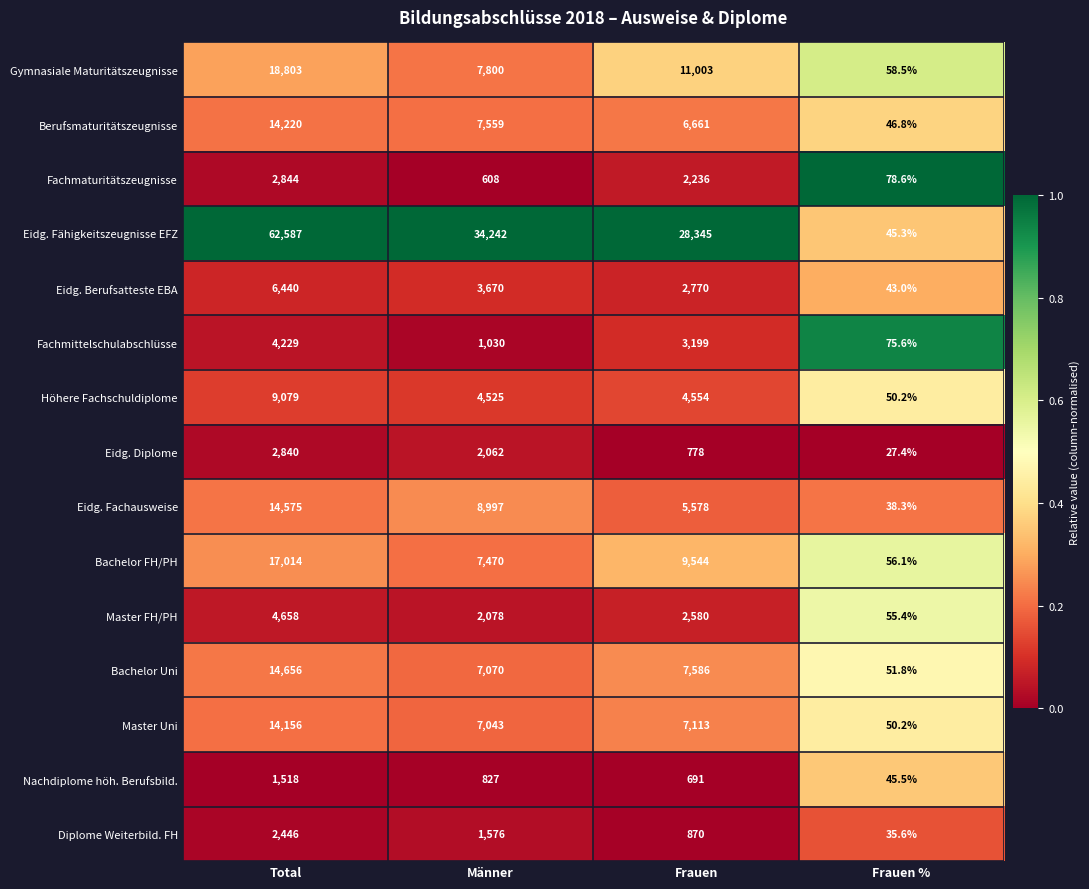

What is the total value across all series at Frauen %?

758.3